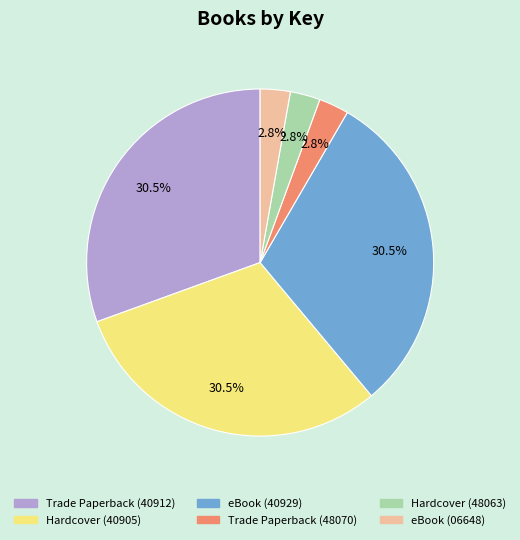

How many segments does this pie chart have?

6